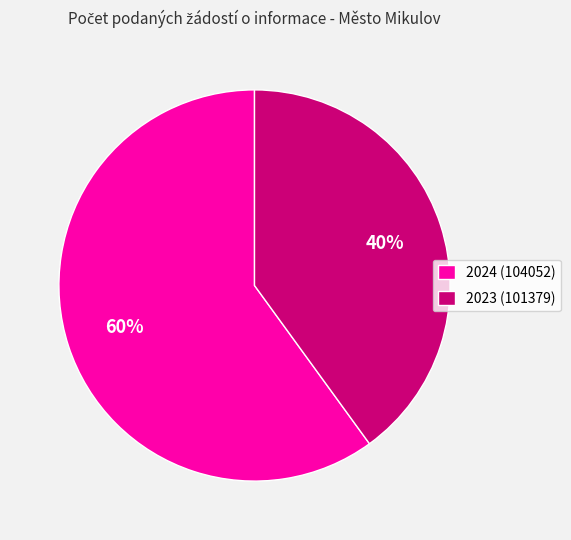

The 2023 (101379) slice represents 48% of the pie. True or false?

False